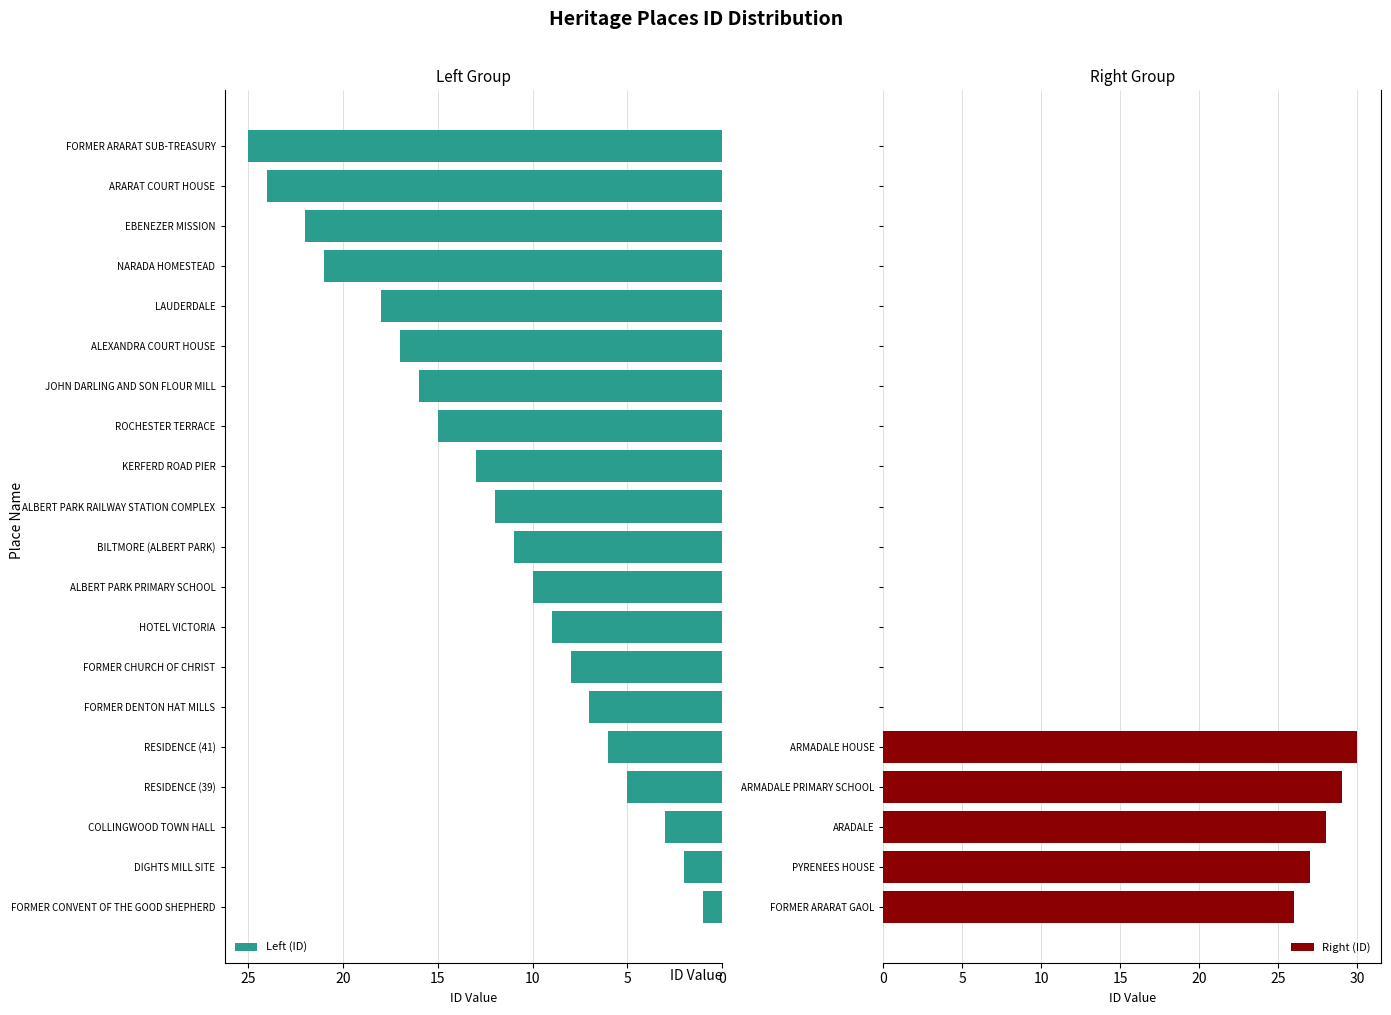

Which series has the largest range (max minus min)?

Right (ID)